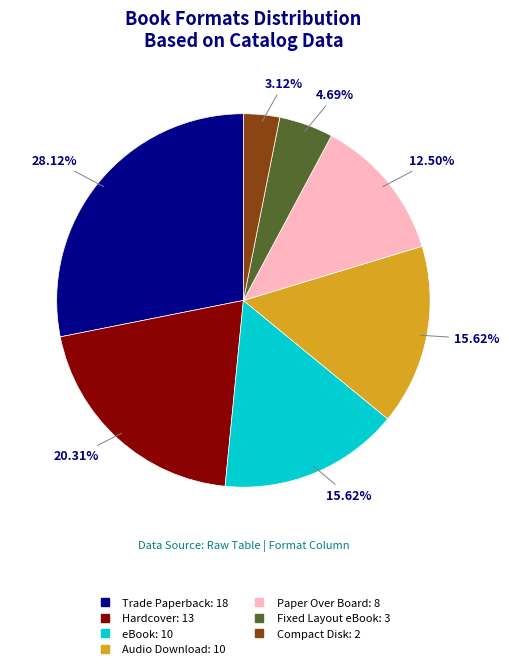

To the nearest percent, what is the combined percentage of Compact Disk and Audio Download?

19%